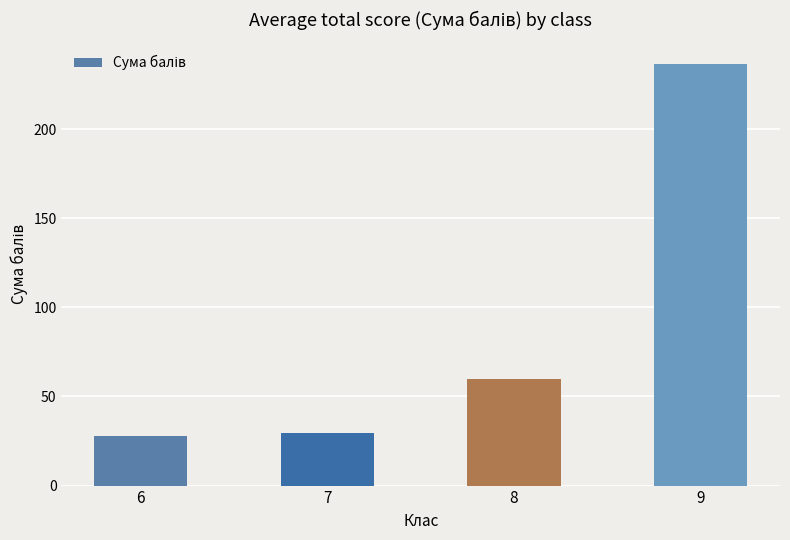

What is the sum of all values?

354.1